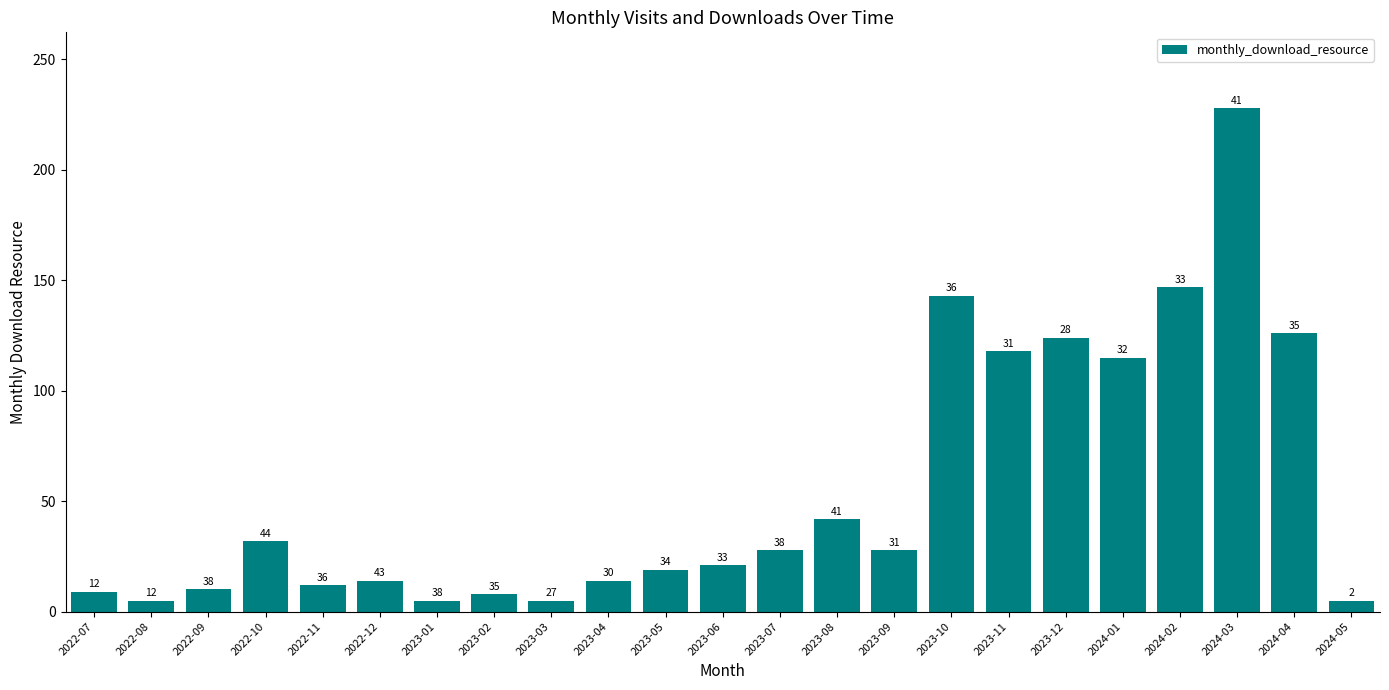

The chart shows a value of 124 at 2023-12. True or false?

True